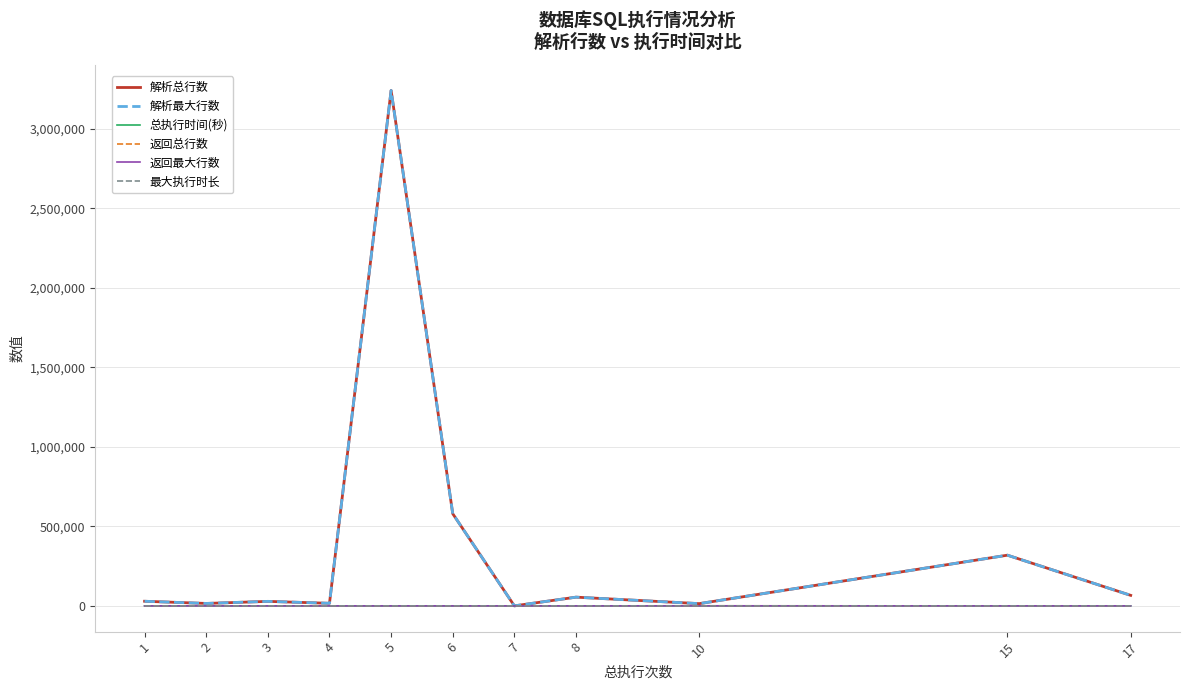

True or false: 最大执行时长 has more than 1 interior local peaks.

False